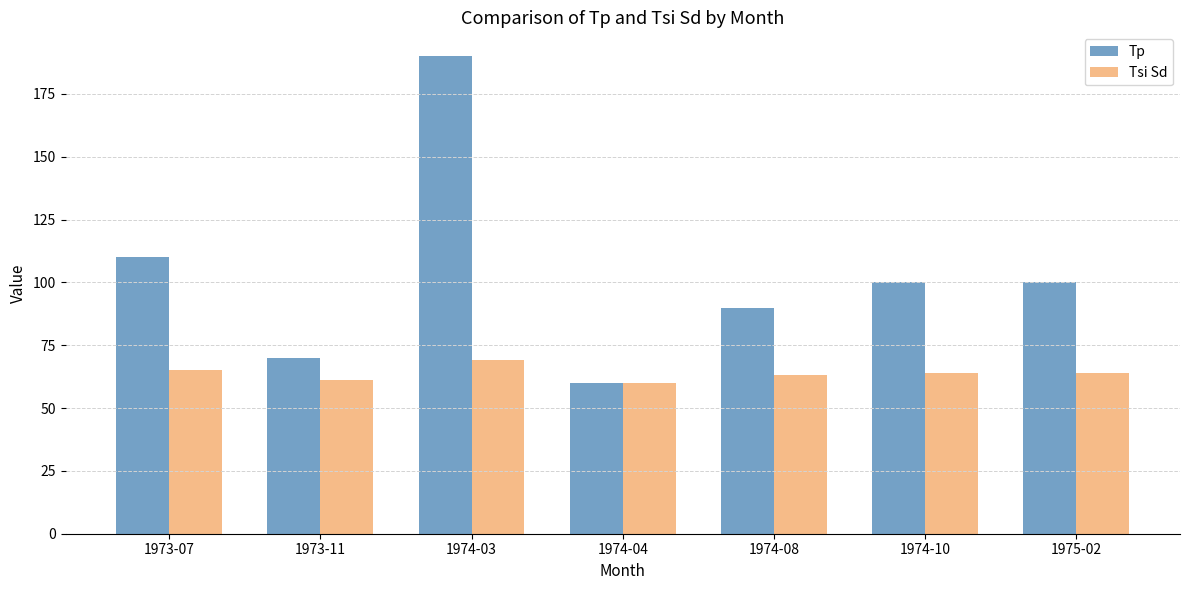

What is the highest value of the Tp series?

190